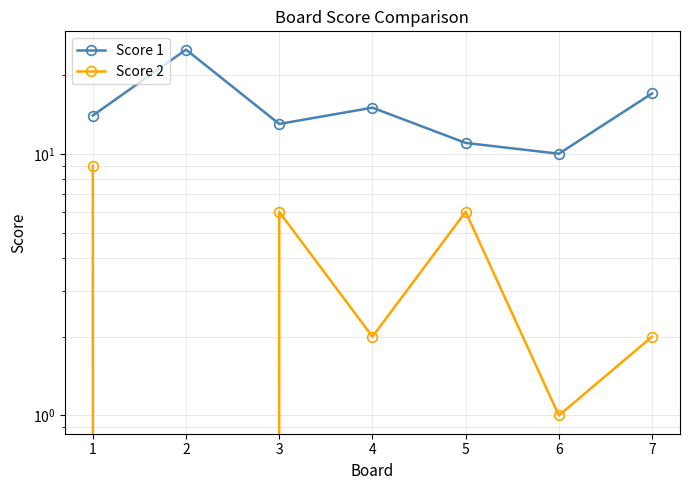

Rank the categories by Score 2 value from lowest to highest.

2, 6, 4, 7, 3, 5, 1